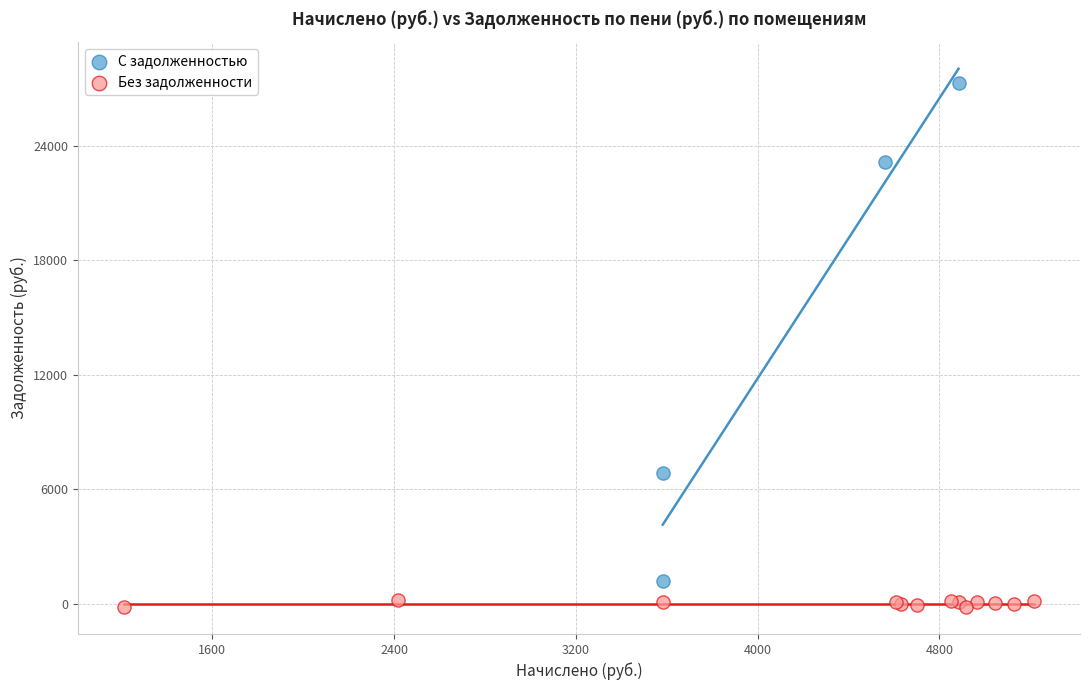

Which series contains the highest Y value?

С задолженностью